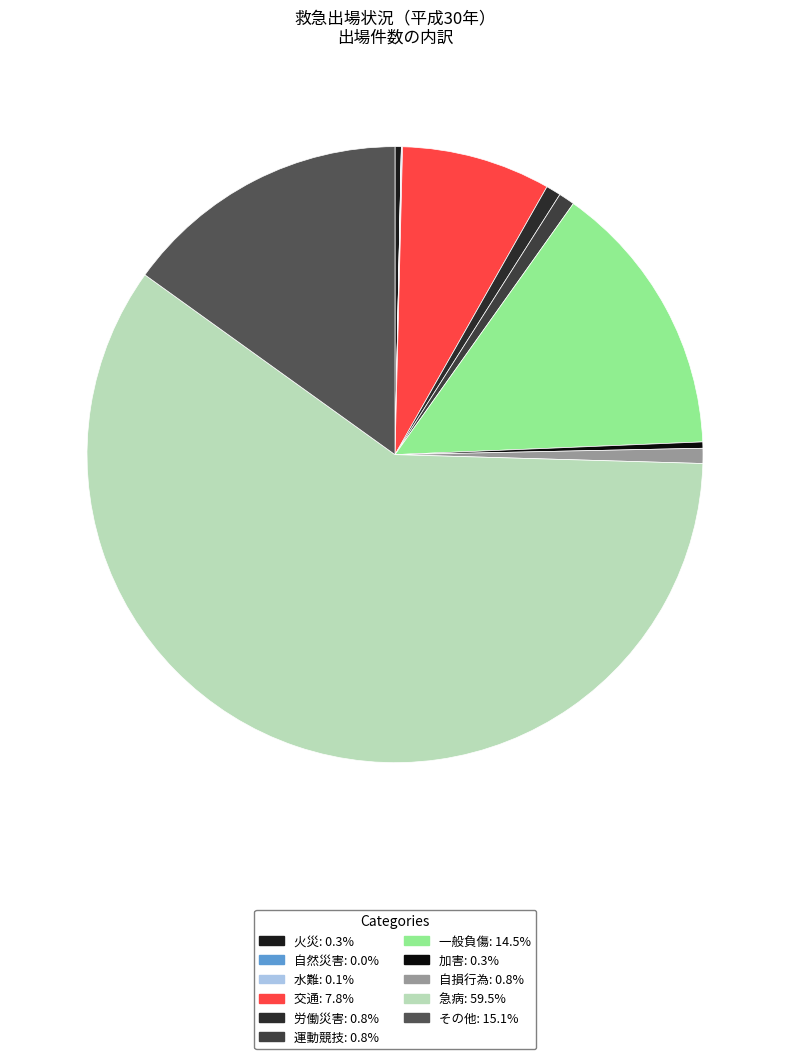

Does any single category account for the majority?

Yes